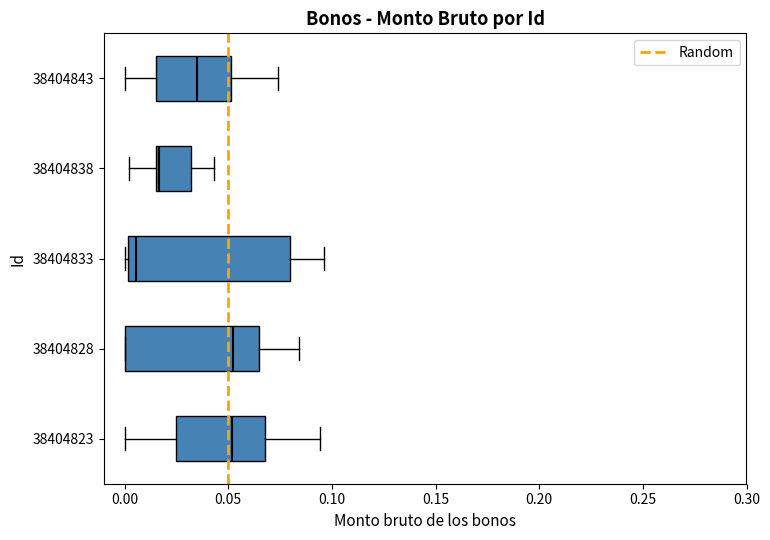

Reading bottom to top, transcribe this box plot: for each box, give where its median line is, the range the box spans, and where its two whiskers end, as read against the x-axis. The values are not printed on the chart, so give them approximately, as read against the axis.

38404823: median 0.050, box 0.025 to 0.070, whiskers 0.000 to 0.095
38404828: median 0.050, box 0.000 to 0.065, whiskers 0.000 to 0.085
38404833: median 0.005, box 0.000 to 0.080, whiskers 0.000 (just left of the box's left edge) to 0.095
38404838: median 0.015 (just right of the box's left edge), box 0.015 to 0.030, whiskers 0.000 to 0.045
38404843: median 0.035, box 0.015 to 0.050, whiskers 0.000 to 0.075